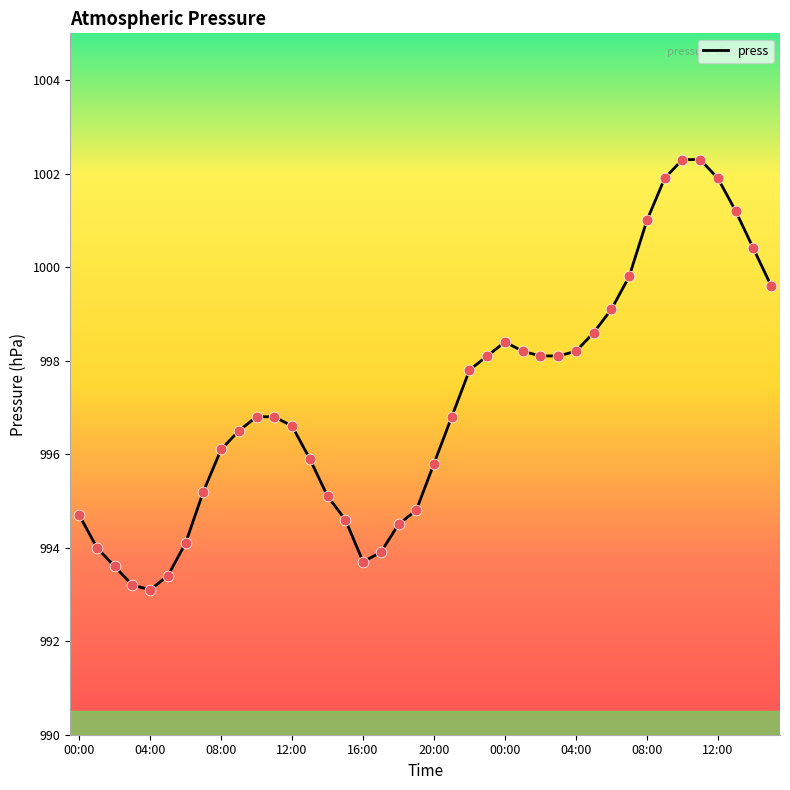

What is the greatest value displayed?

1002.3